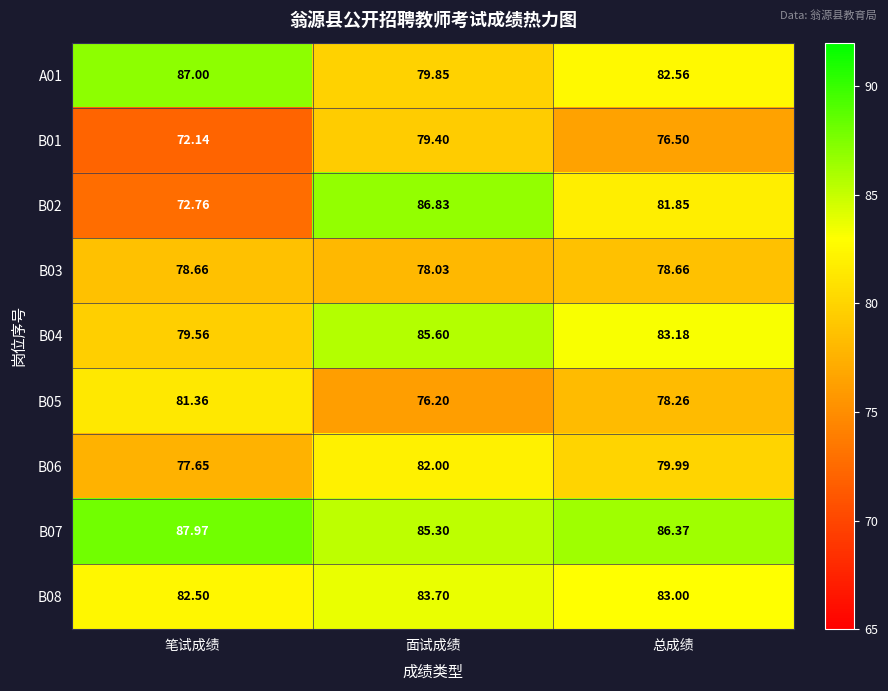

Is the value of B06 at 面试成绩 greater than the value of B01 at 笔试成绩?

Yes